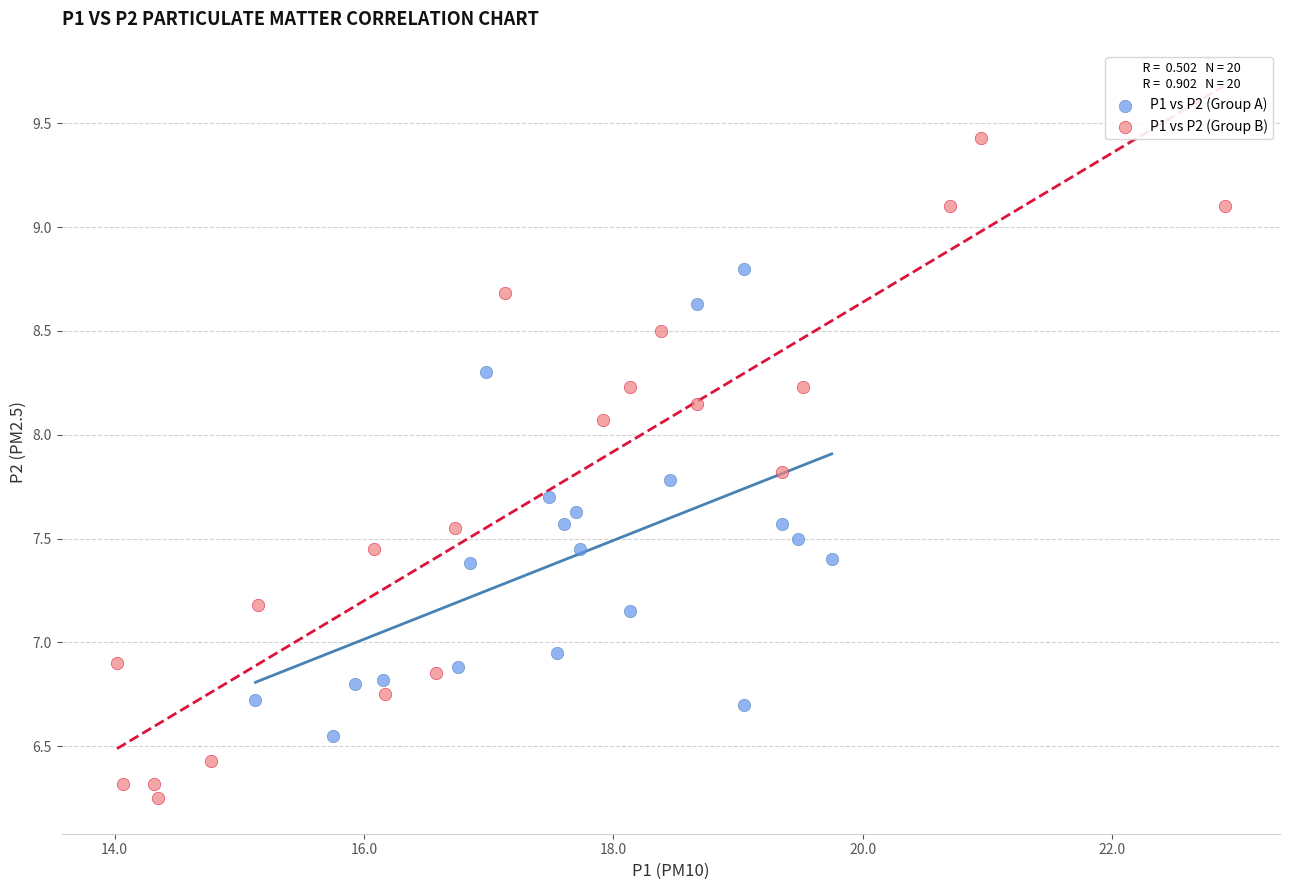

Which series has the largest Y range (max minus min)?

P1 vs P2 (Group B)